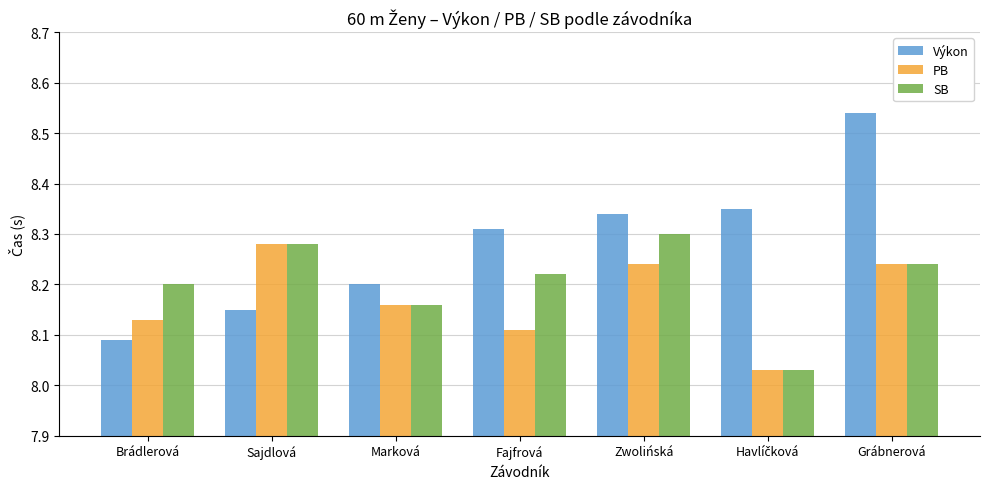

Between Marková and Grábnerová, which series saw the biggest shift?

Výkon